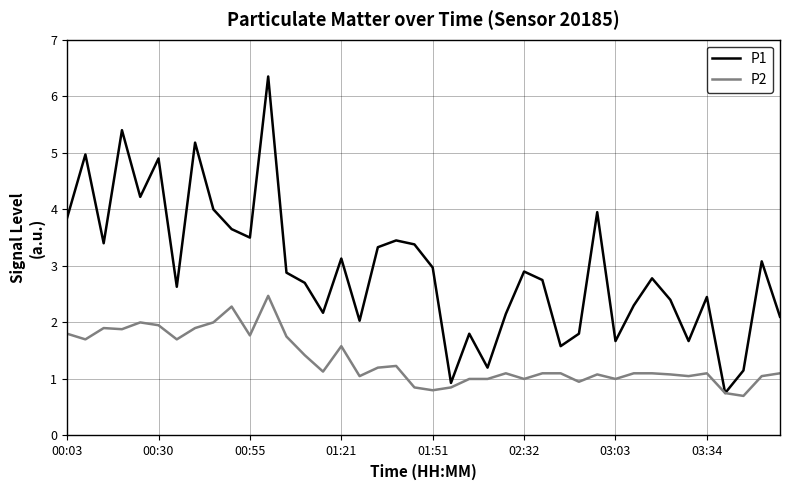

Which series has the widest spread of values?

P1